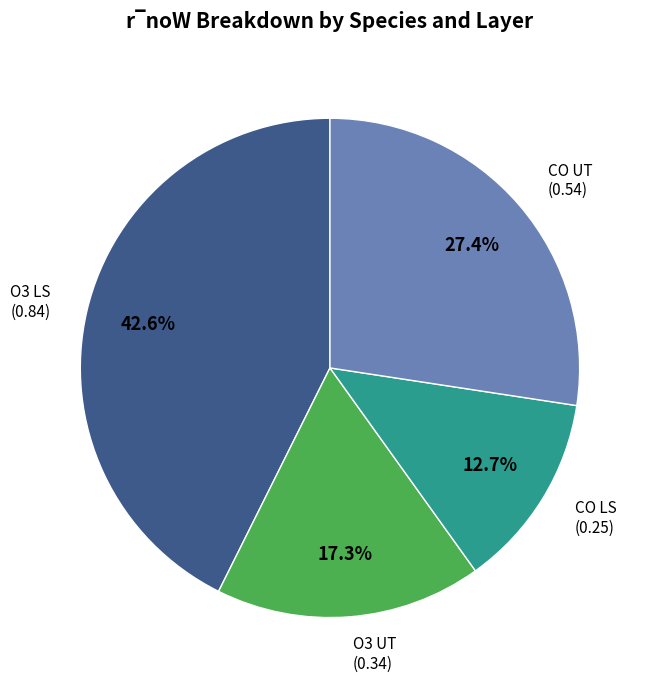

To the nearest percent, what is the difference between the largest and smallest slice percentages?

30%